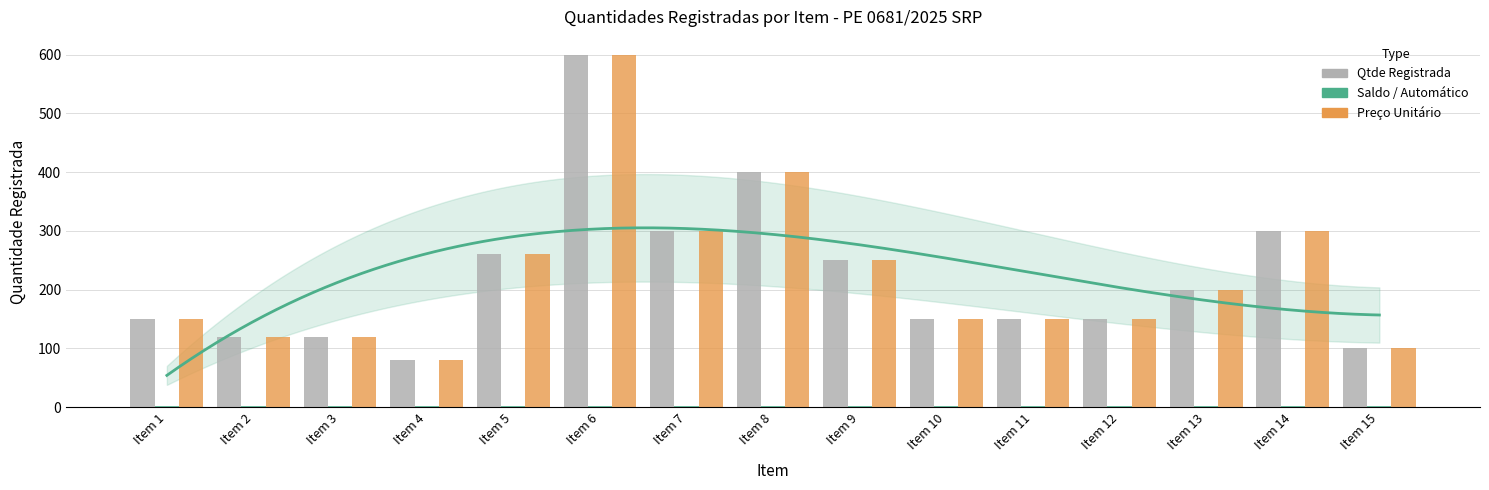

The value of Qtde Registrada at Item 1 is 150. True or false?

True